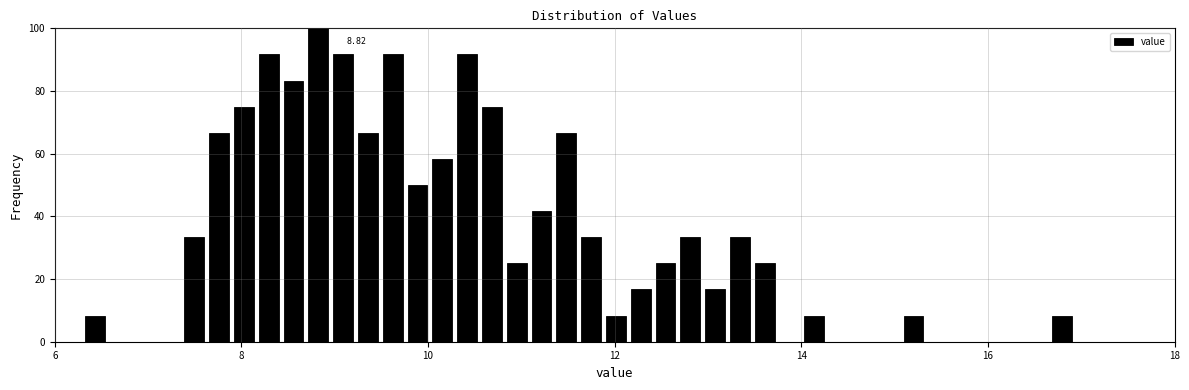

Around what value on the x-axis is the tallest bar? Give the approximate position of its centre, as read against the axis.

8.8